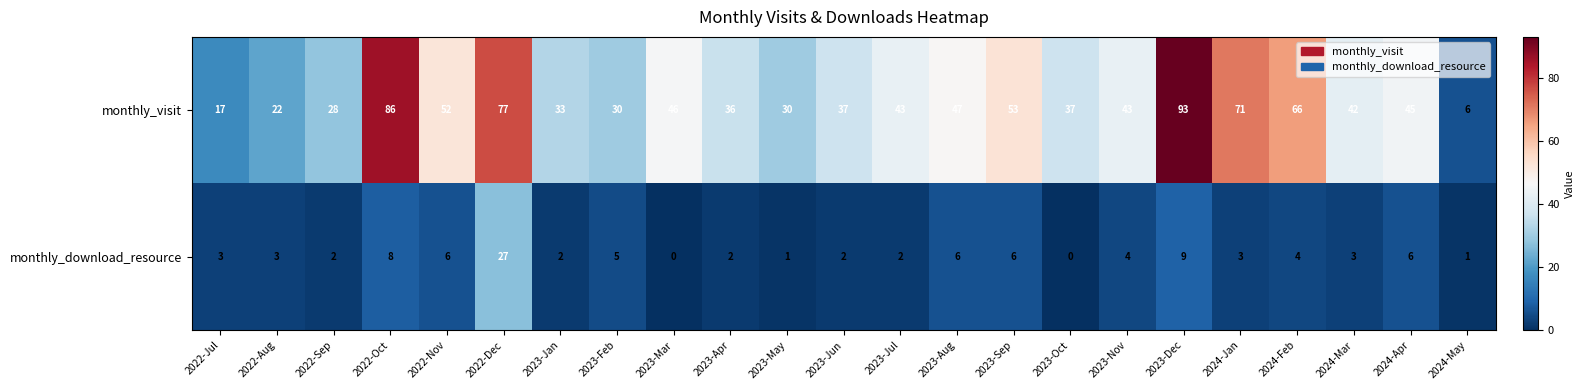

At how many categories does at least one series exceed 37?

13